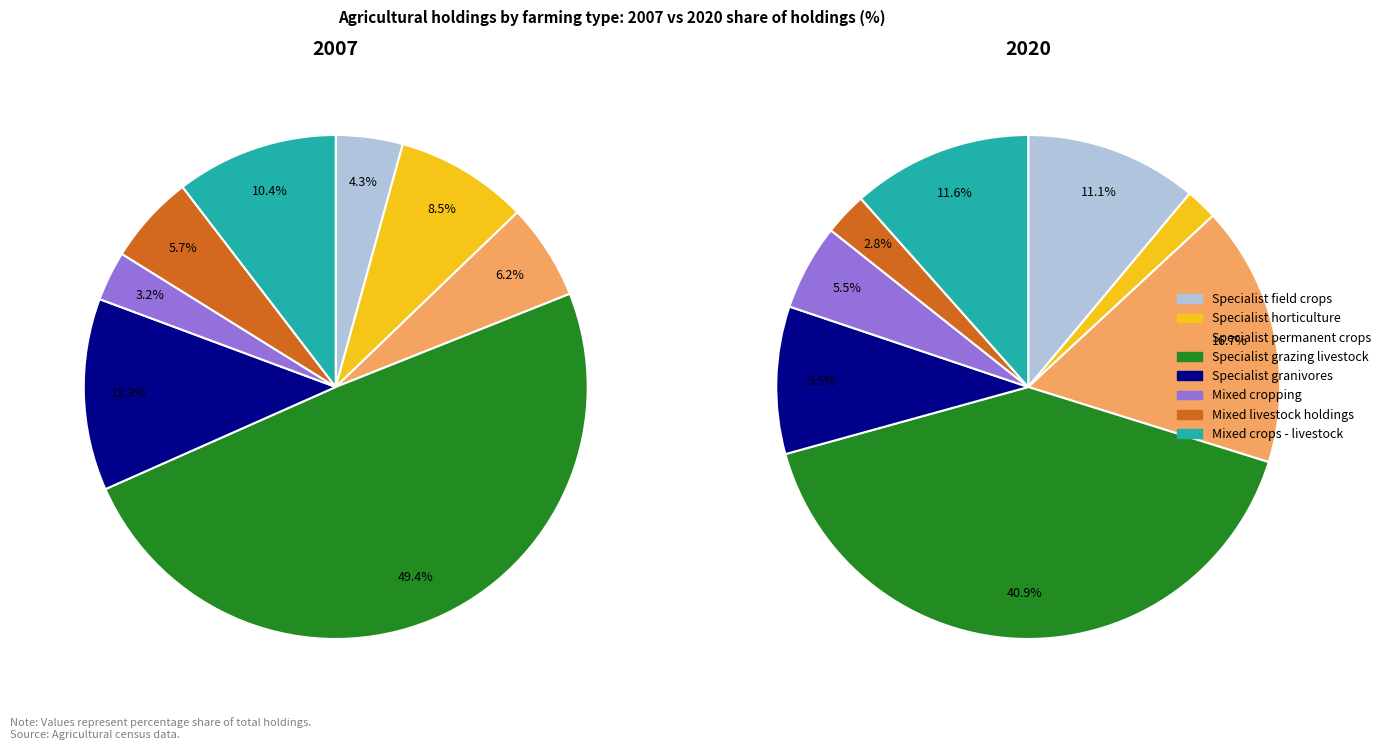

Which has a higher value, Mixed crops - livestock or Specialist grazing livestock?

Specialist grazing livestock